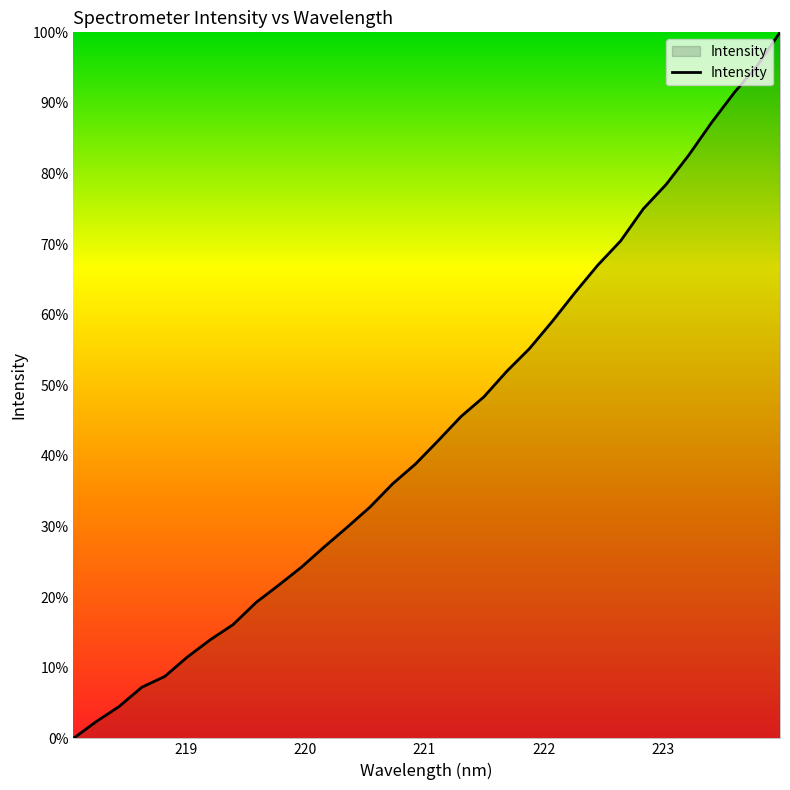

What is the greatest value displayed?

100.0